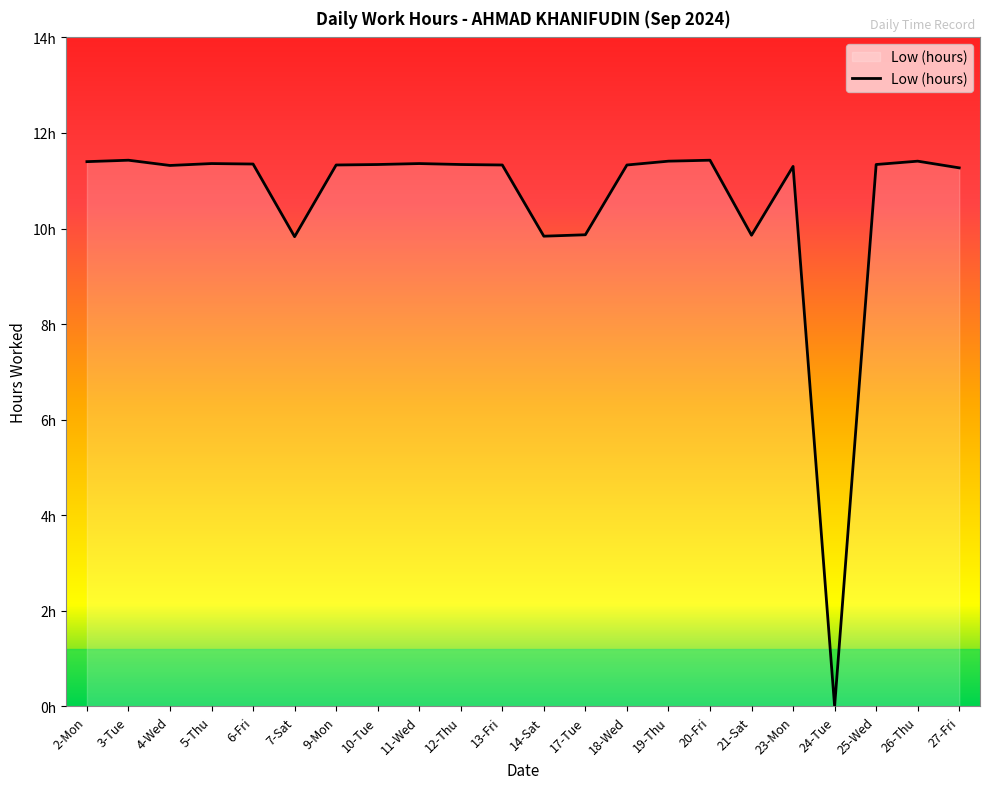

Is this an area chart (filled region under the line)?

Yes